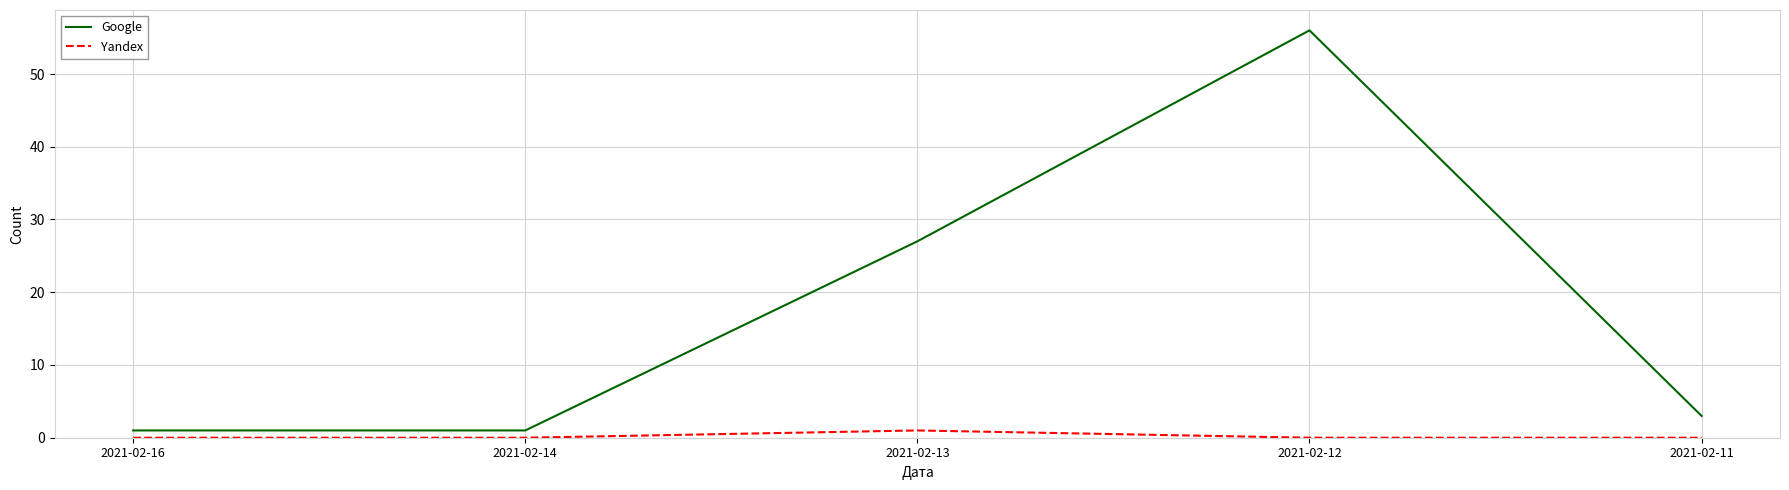

True or false: Yandex and Google cross at least once.

False